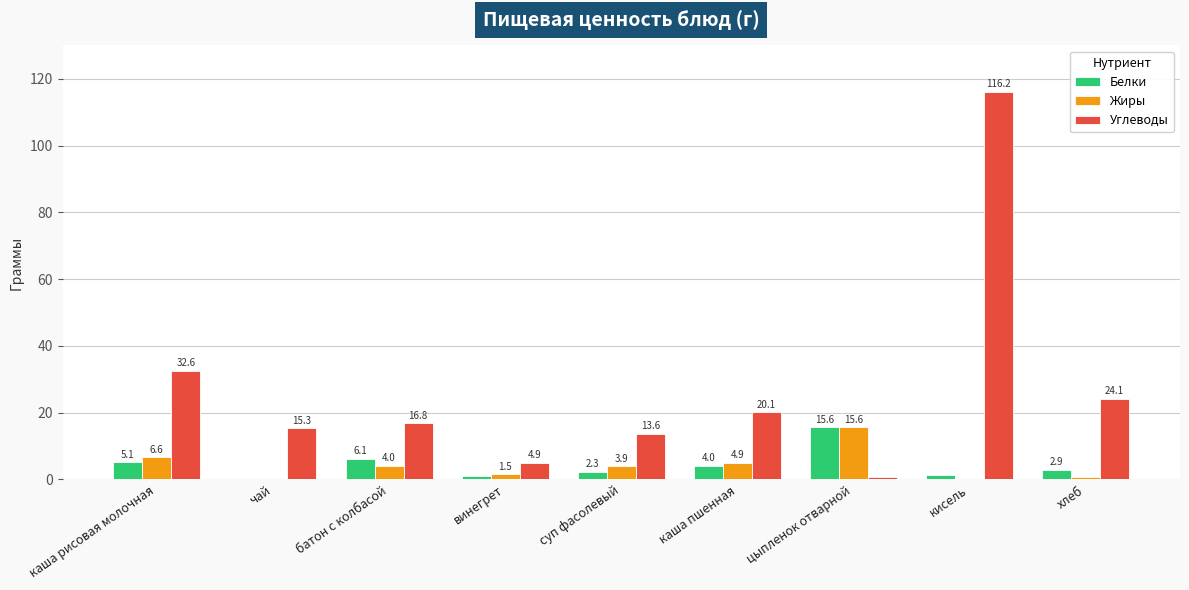

Is the value of Углеводы at хлеб greater than the value of Жиры at хлеб?

Yes